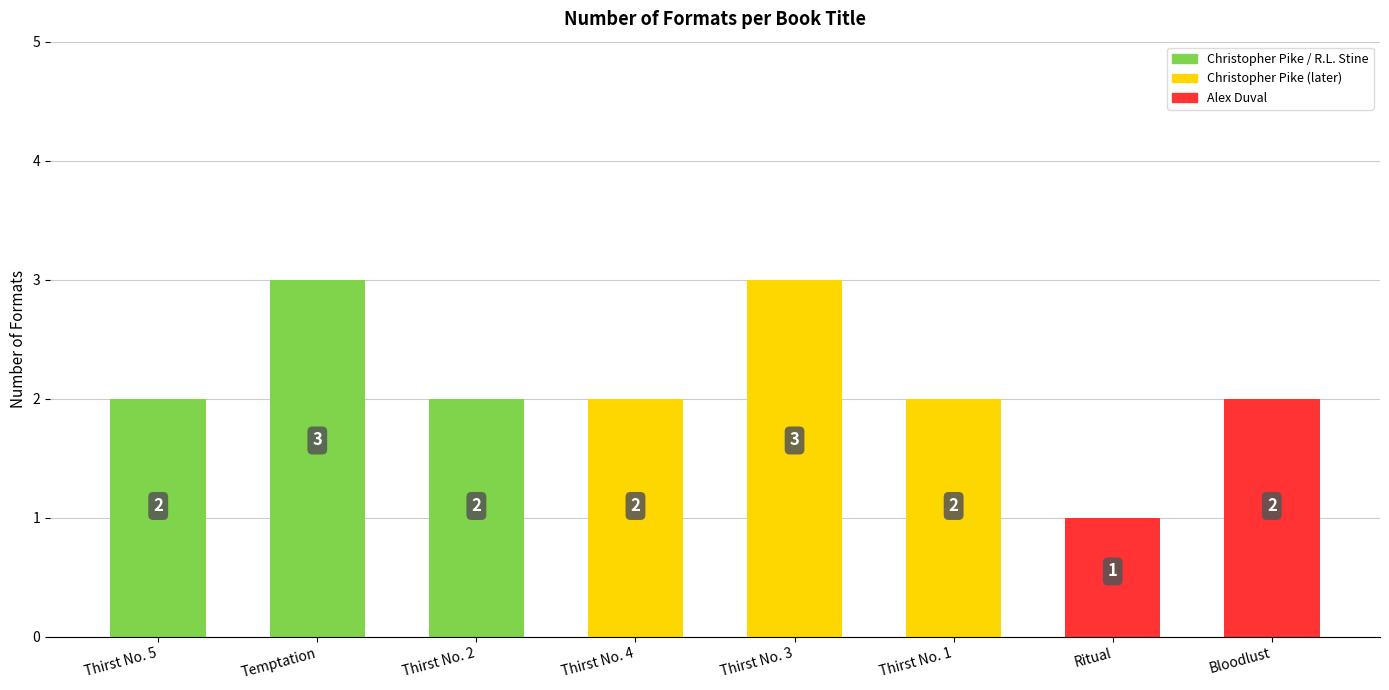

Which has a higher value, Thirst No. 5 or Ritual?

Thirst No. 5